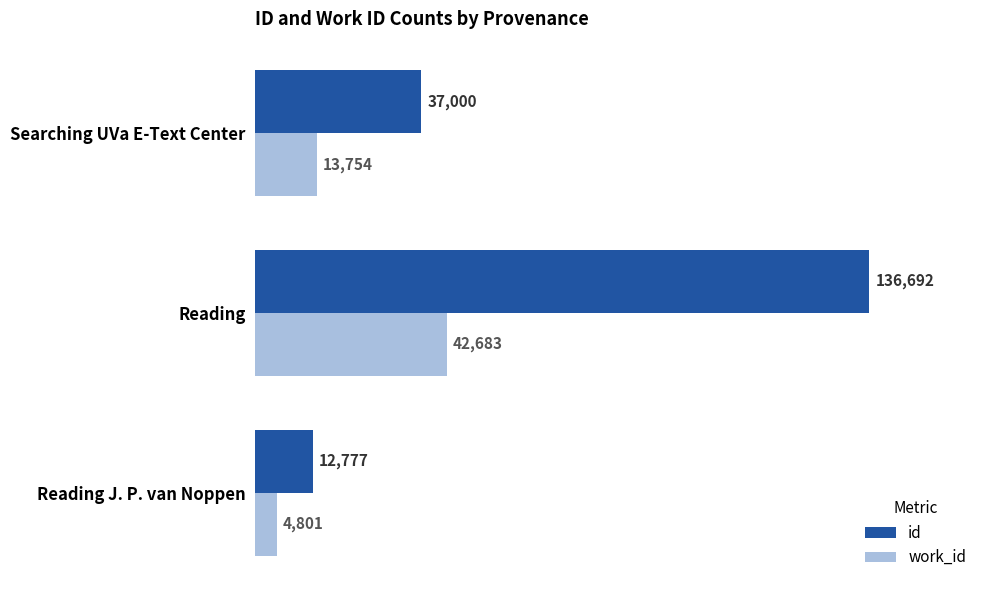

Rank the series by their average value, from lowest to highest.

work_id, id